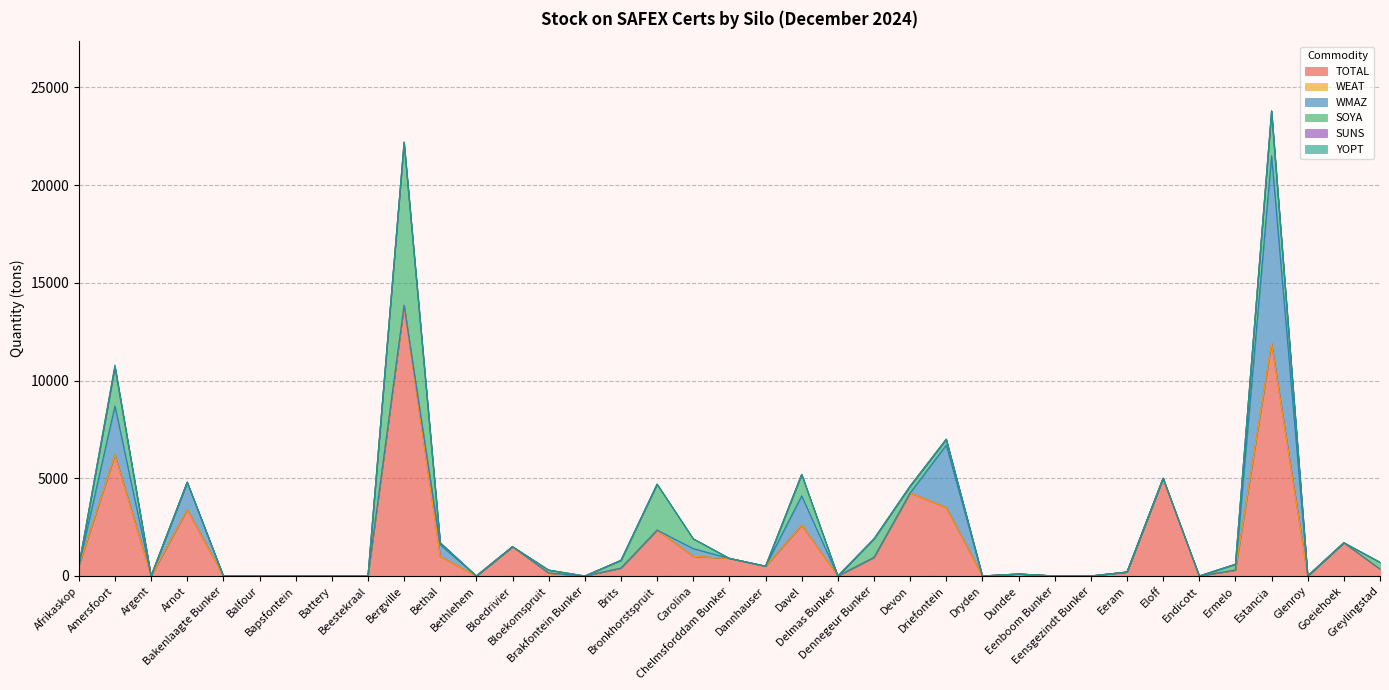

How many lines are shown in the chart?

6